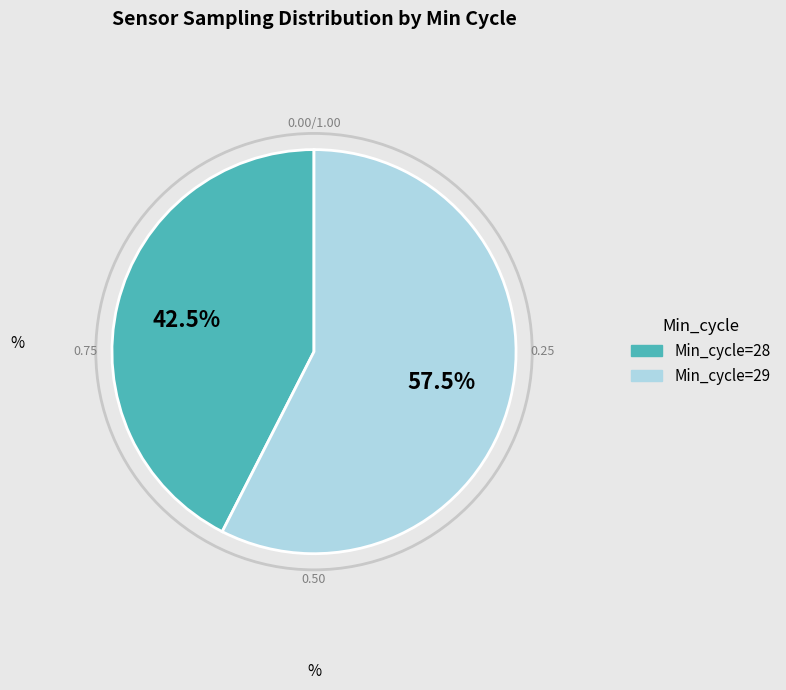

Is there any slice that represents more than half of the pie?

Yes